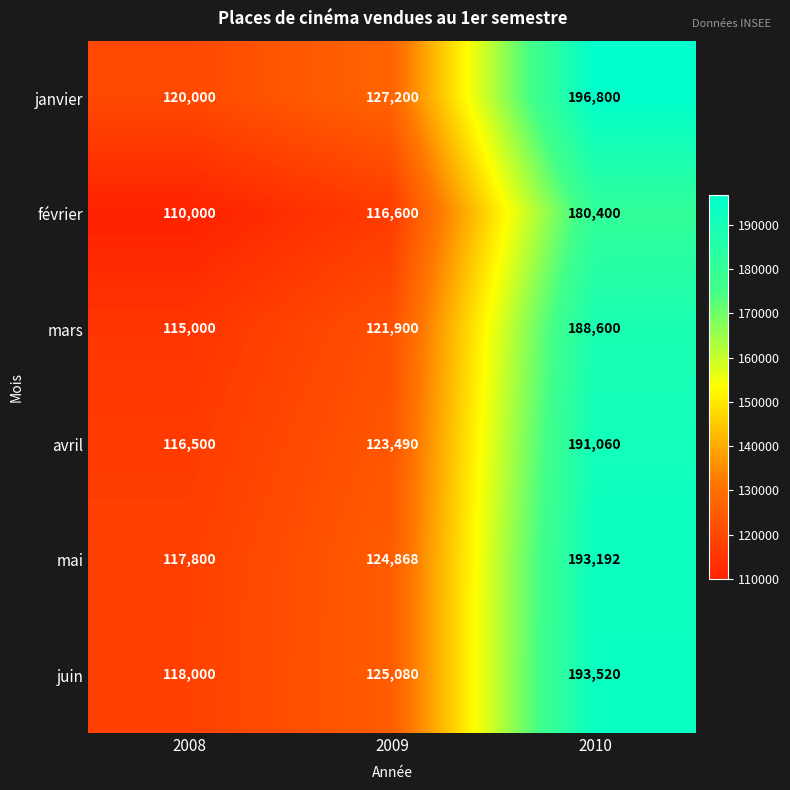

Which category has the highest value in the janvier series?

2010